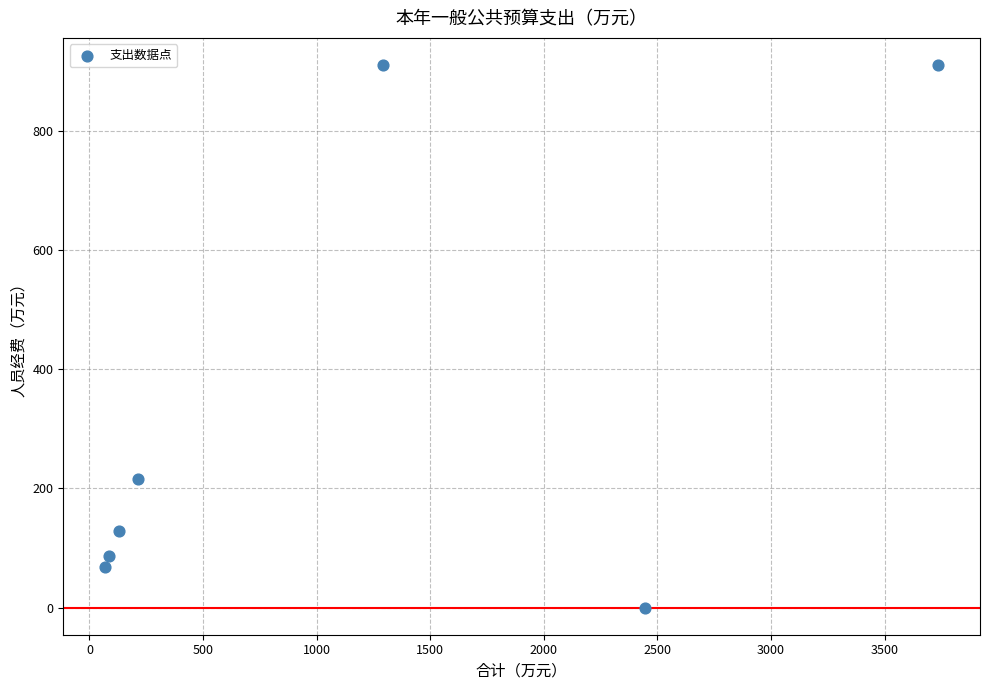

What is the average Y value?

331.6